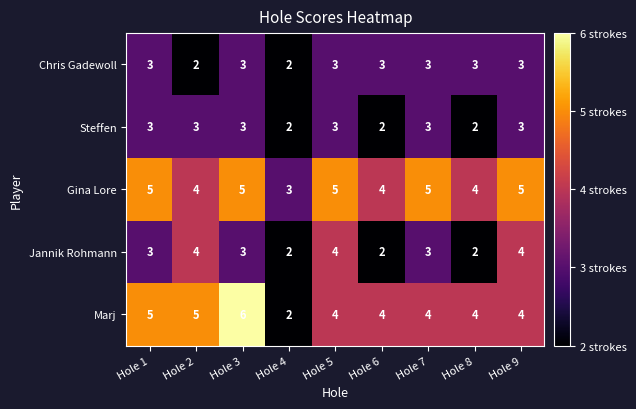

What is the total value across all series at Hole 4?

11